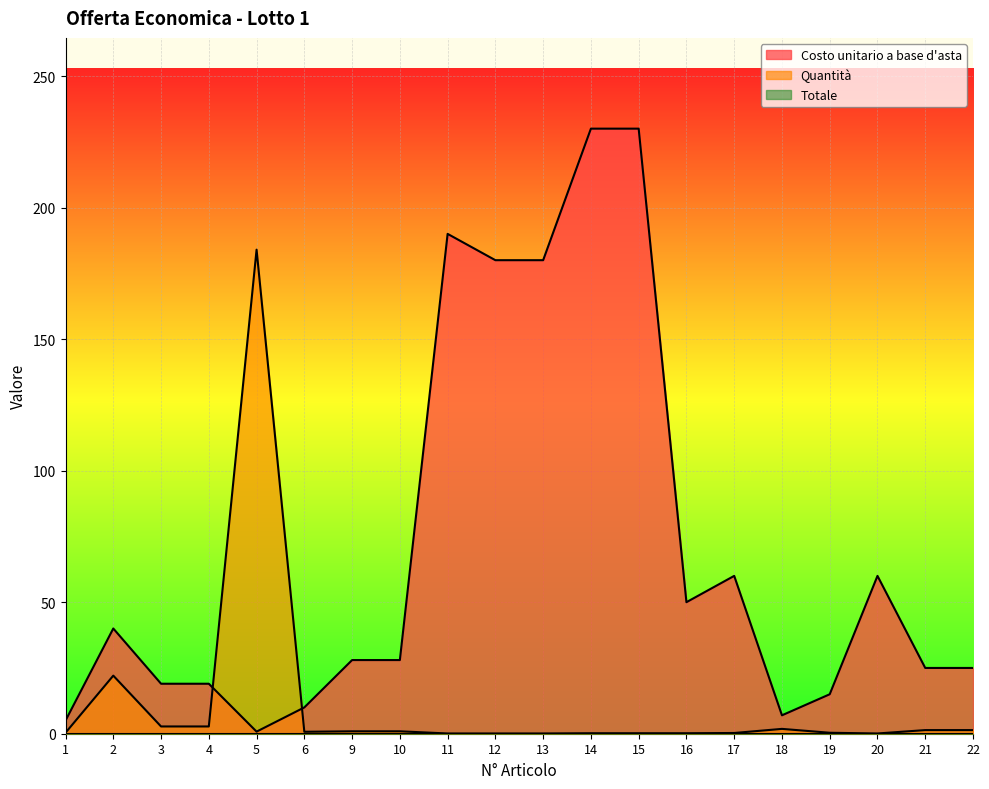

Does the chart display data point markers on the line(s)?

No